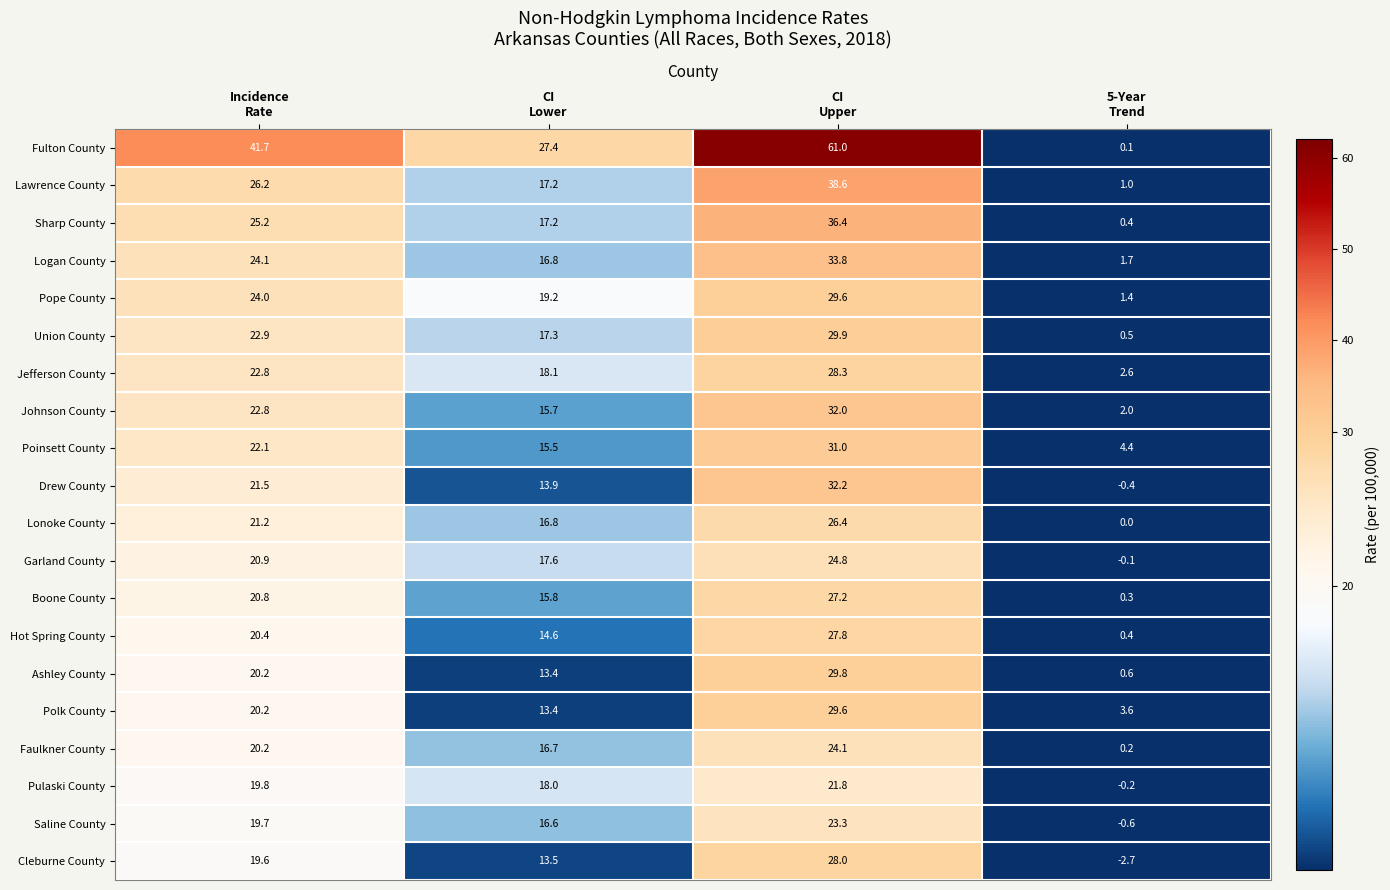

Which series has the largest total across all categories?

Fulton County